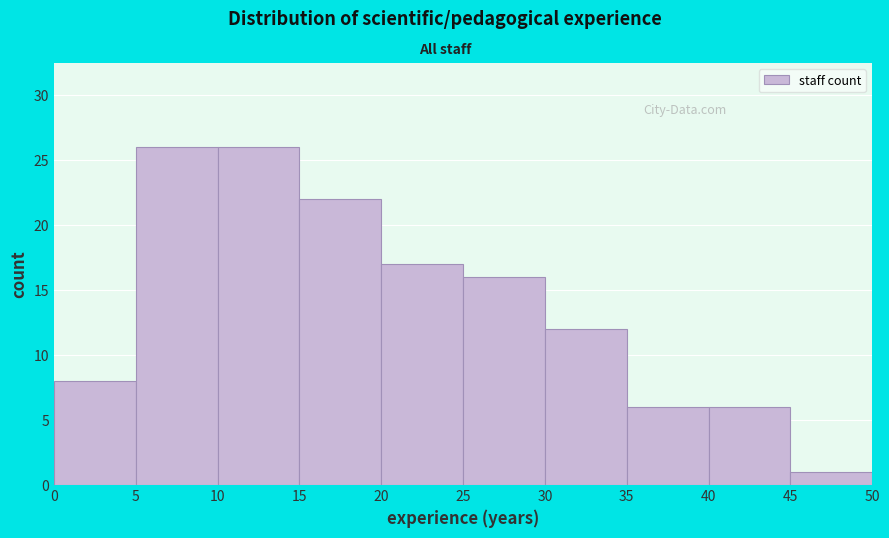

Reading left to right, transcribe this chart: for each bar, give the range it covers on the x-axis and its height. The values are not printed on the chart, so give them approximately, as read against the axis.

0 to 5: 8
5 to 10: 26
10 to 15: 26
15 to 20: 22
20 to 25: 17
25 to 30: 16
30 to 35: 12
35 to 40: 6
40 to 45: 6
45 to 50: 1